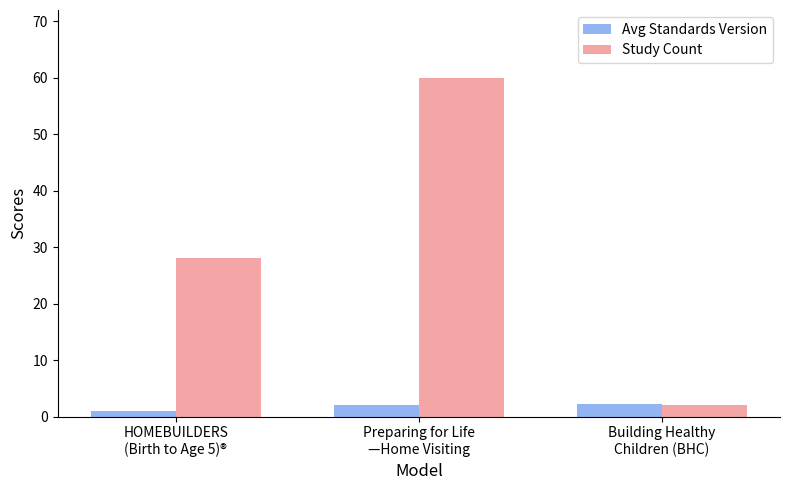

Is it true that Study Count equals 60.0 at Preparing for Life
—Home Visiting?

True